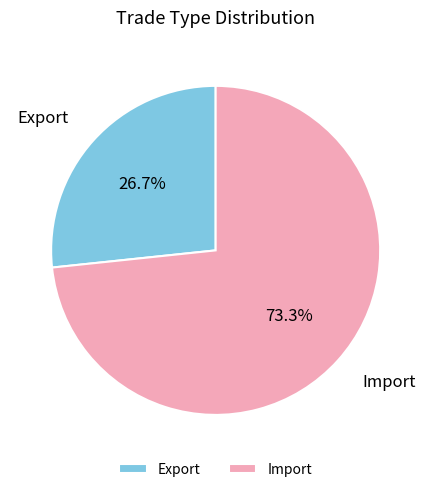

Between Export and Import, which is larger?

Import